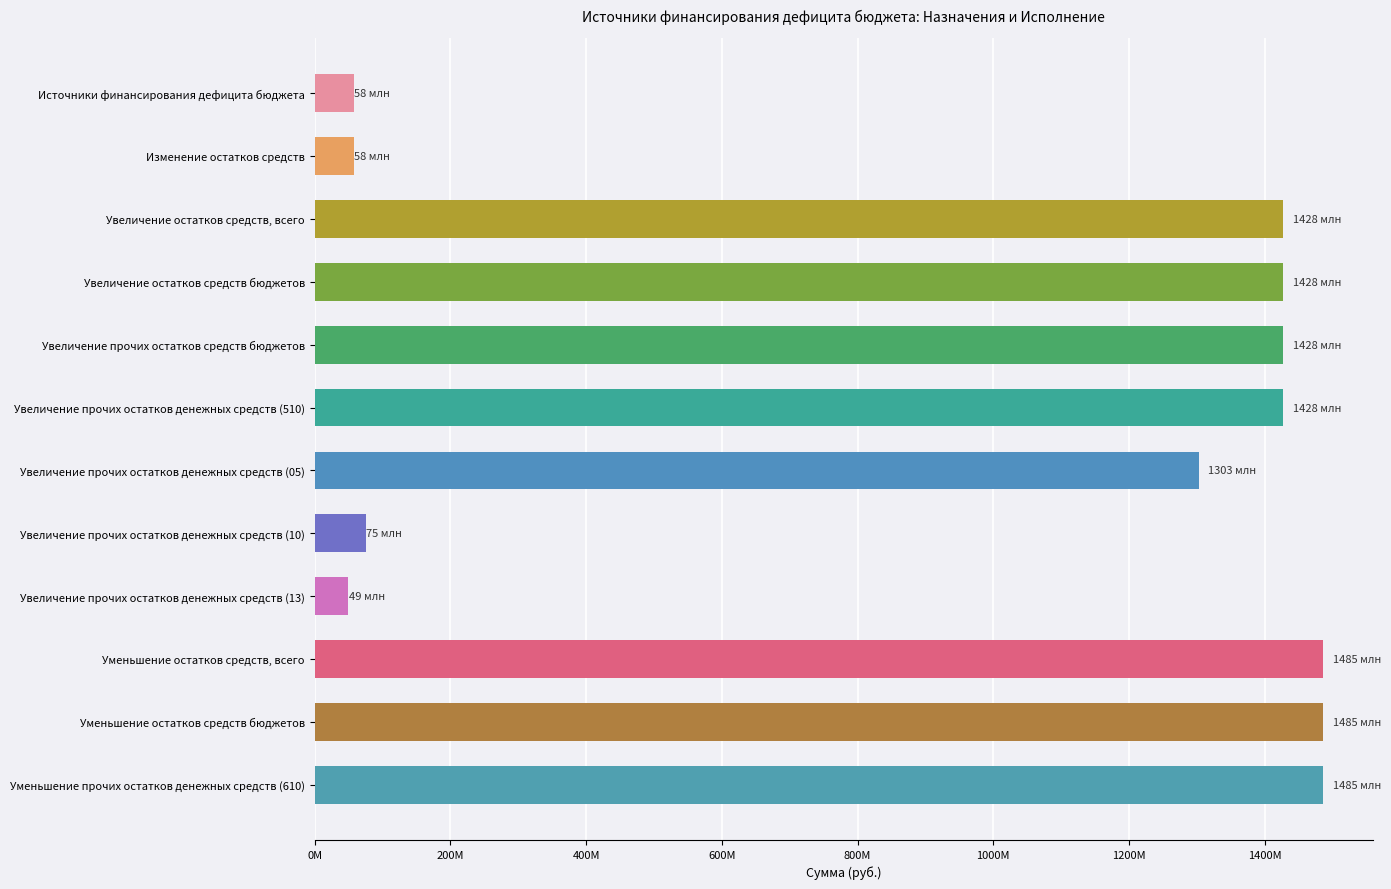

What is the sum of all values?

11709230612.8